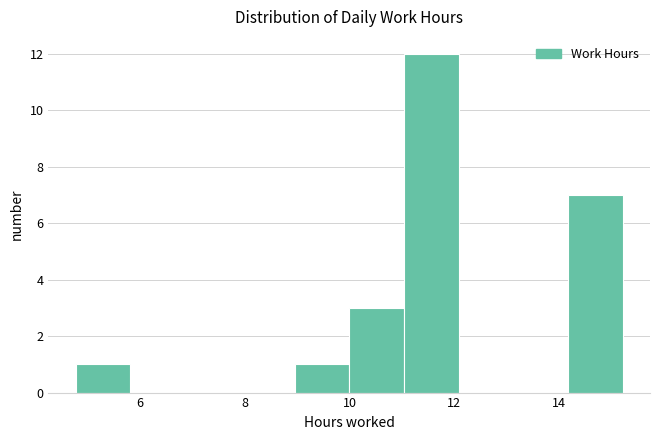

Over which range of the x-axis is the bar tallest?

11.0 to 12.0